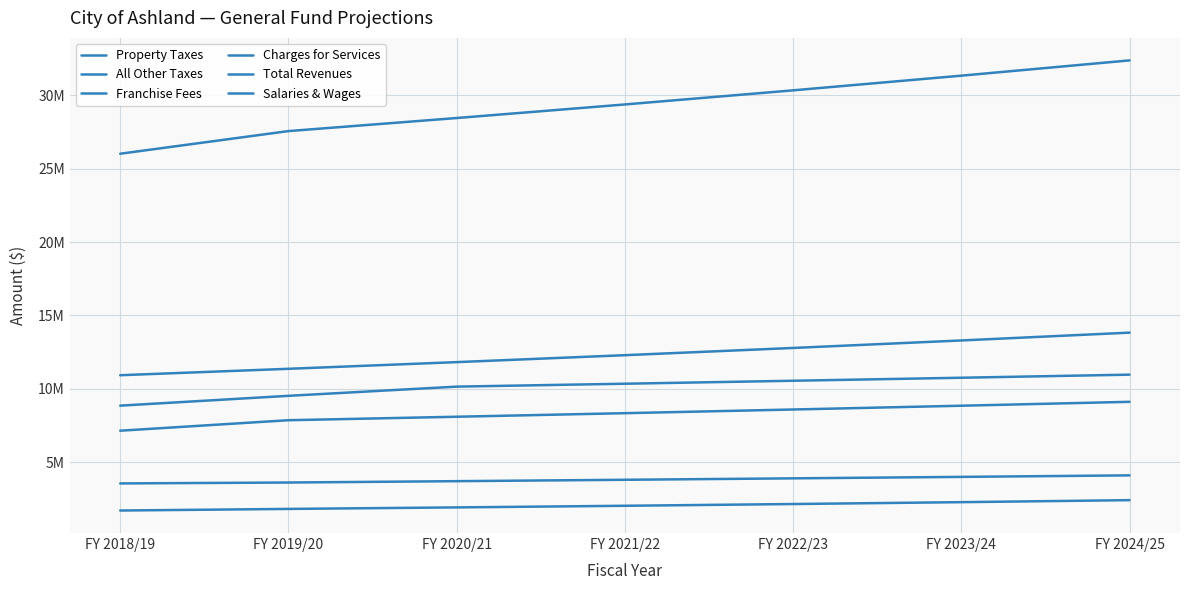

Is this an area chart (filled region under the line)?

No